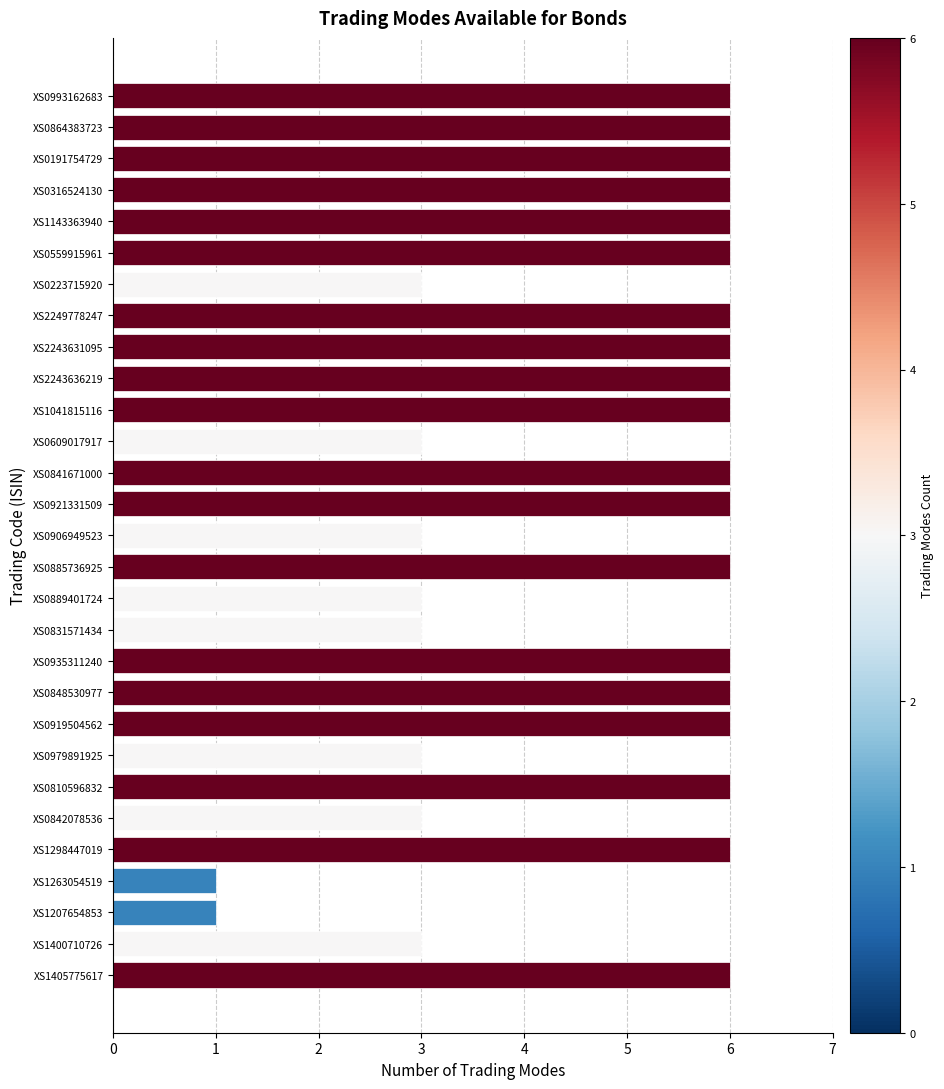

What is the label of the 17th bar from the top?

XS0889401724